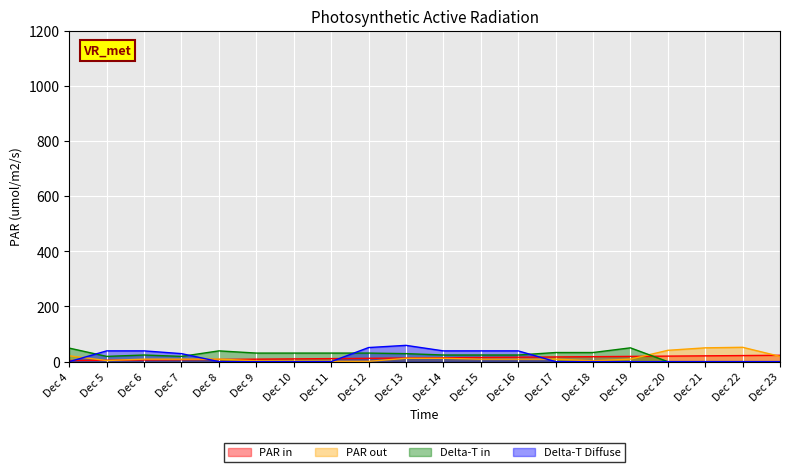

Reading left to right, transcribe all the data shown in this chart.

PAR in: 4	5	6	7	8	9	10	11	12	13	14	15	16	17	18	19	20	21	22	23
PAR out: 21	4	9	9	9	3	2	1	1	12	12	9	9	9	3	9	41	50	52	19
Delta-T in: 49	19	24	19	39	31	31	31	31	29	24	24	24	33	33	50	0	0	0	0
Delta-T Diffuse: 0	39	39	29	0	0	0	0	51	59	39	39	39	0	0	0	0	0	0	0